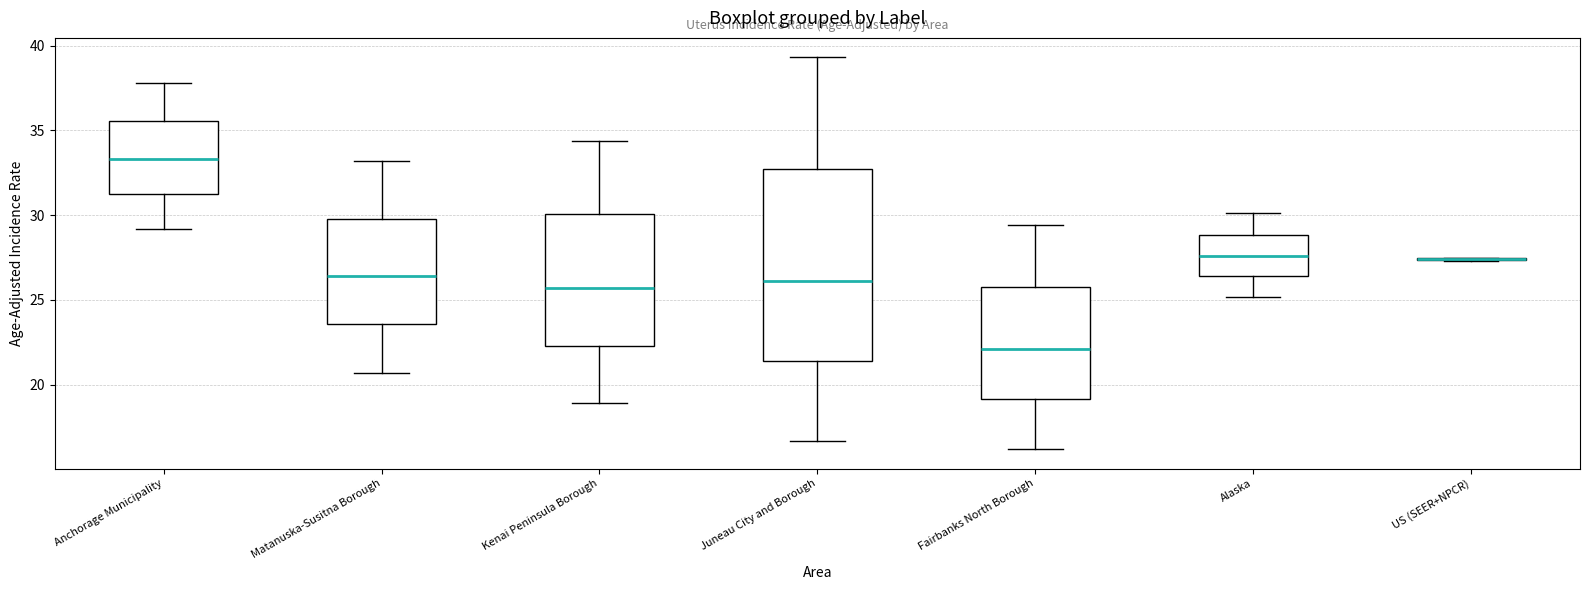

Where is the upper edge of the box for Juneau City and Borough on the y-axis? The values are not printed on the chart, so give them approximately, as read against the axis.

32.5